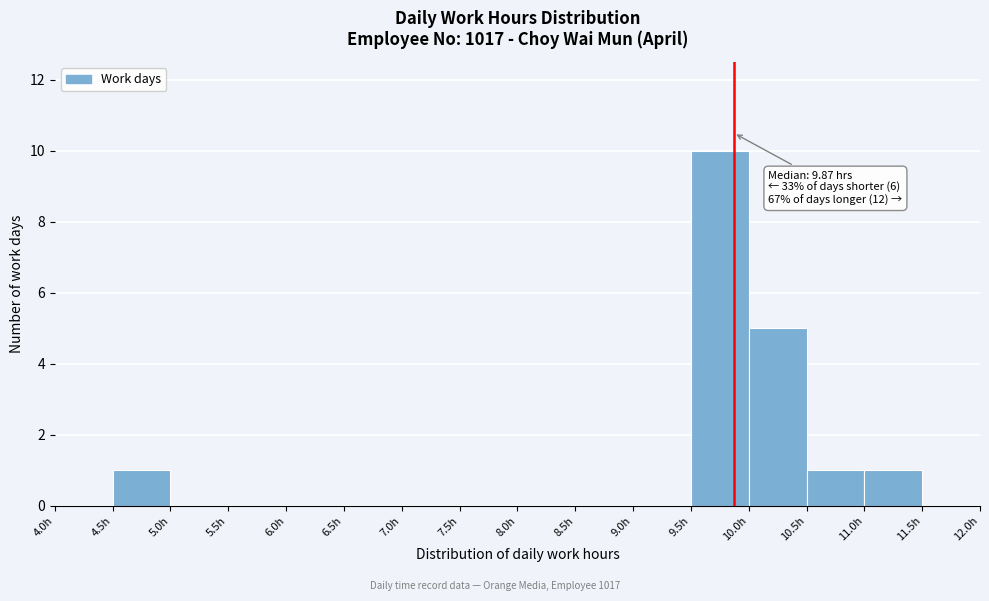

Over which range of the x-axis is the bar tallest?

9.5 to 10.0